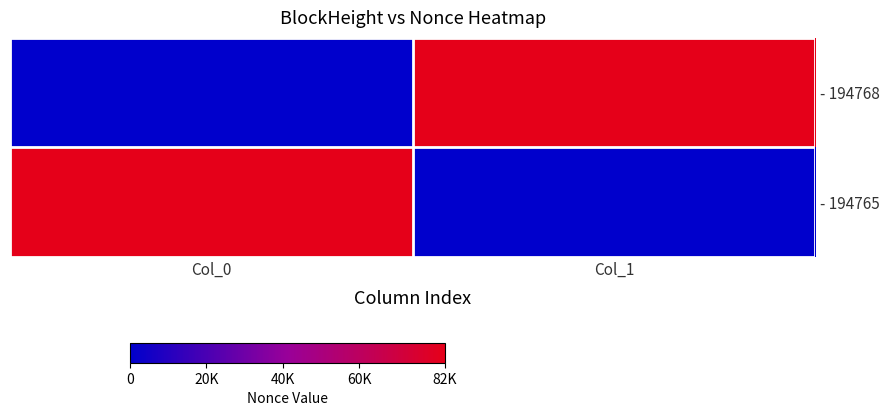

What is the maximum value shown in the chart?

82435